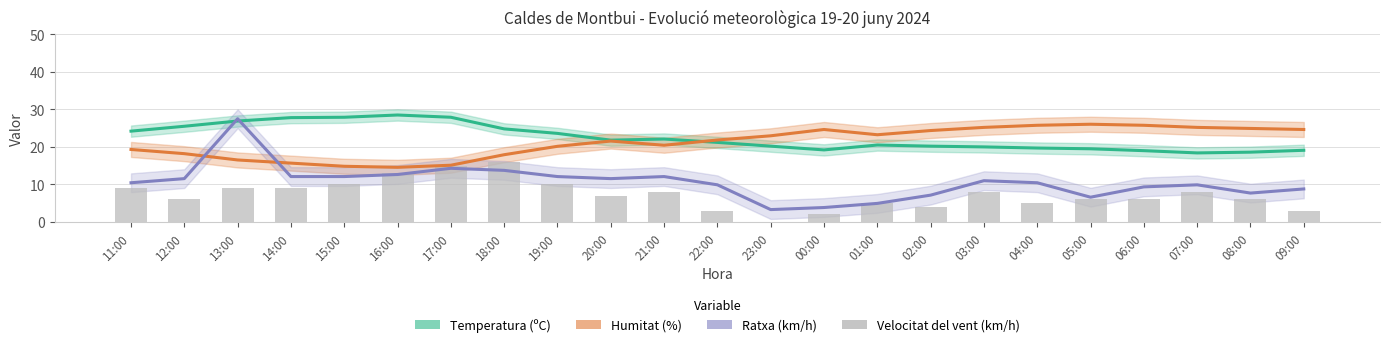

What is the difference between the maximum and minimum values in the Temperatura (ºC) series?

10.1